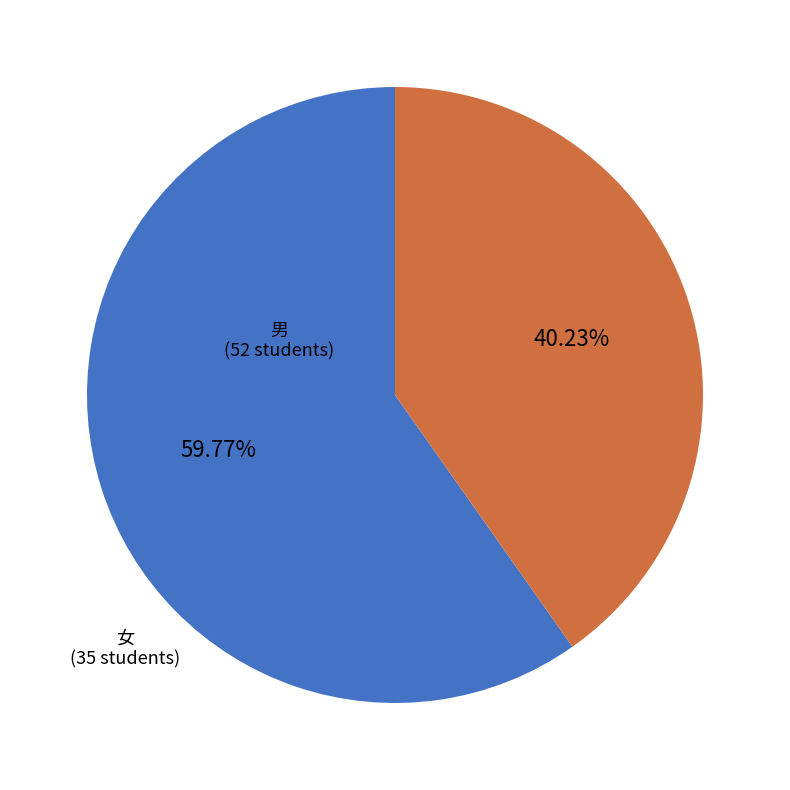

Does 男 represent more than half of the total?

Yes